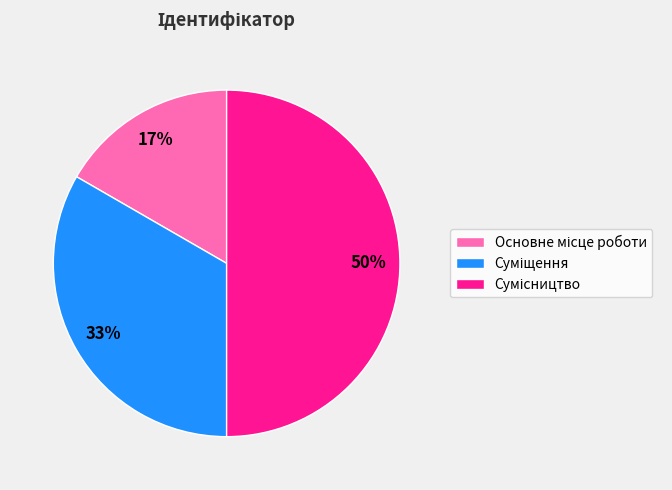

To the nearest percent, what is the average slice percentage?

33%